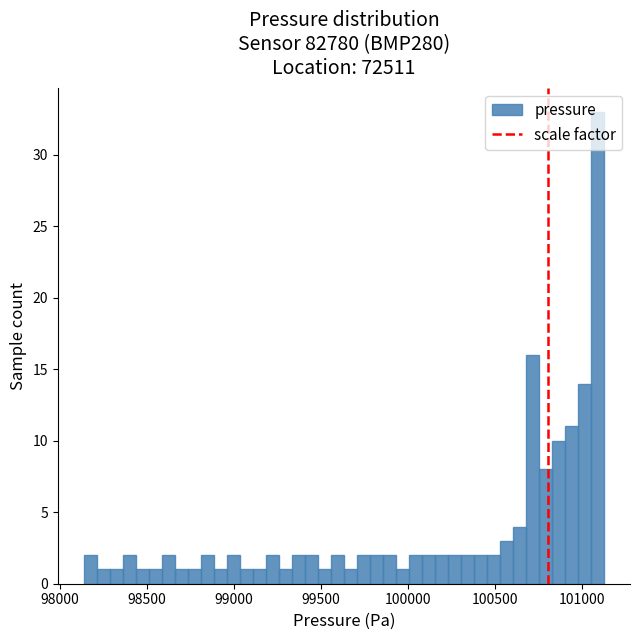

Read against the x-axis, roughly where is the centre of the tallest bar?

101100